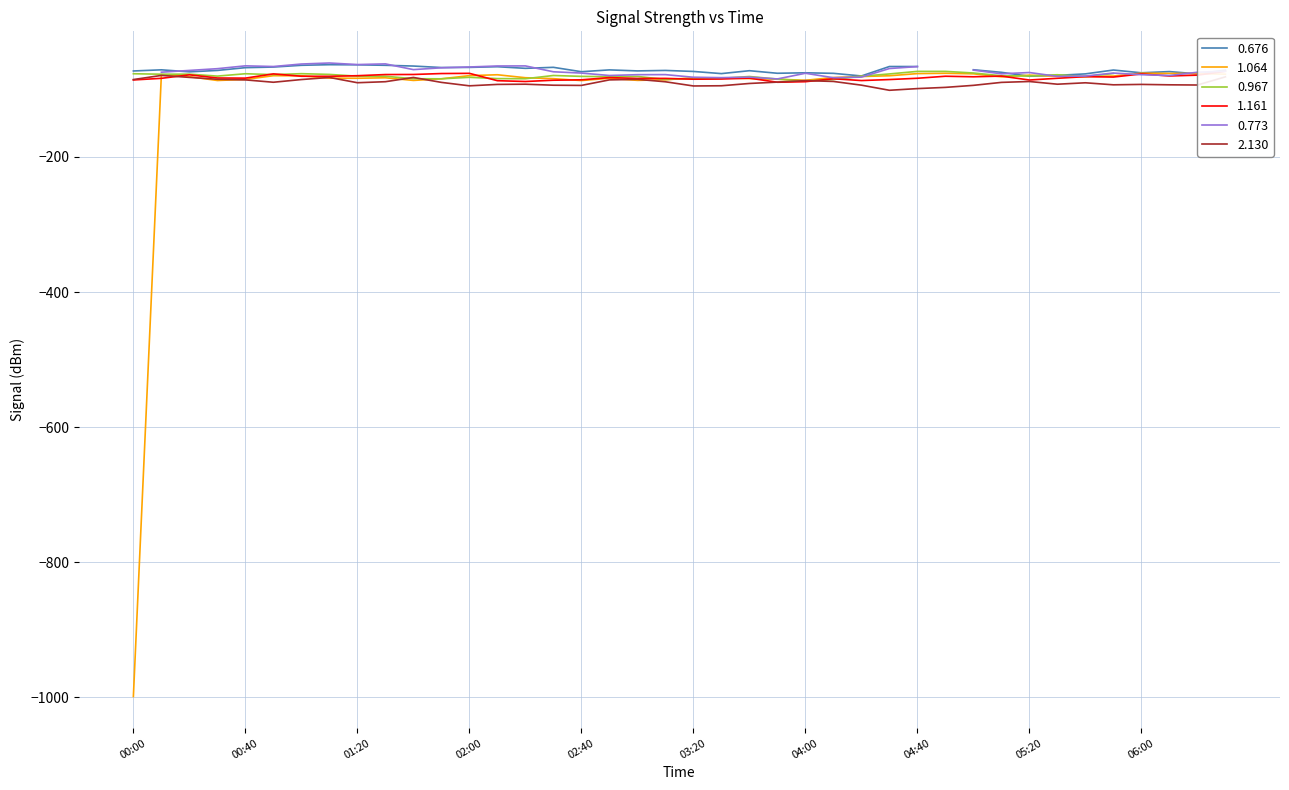

True or false: 2.130 has a value of -52.3 at 02:40.

False